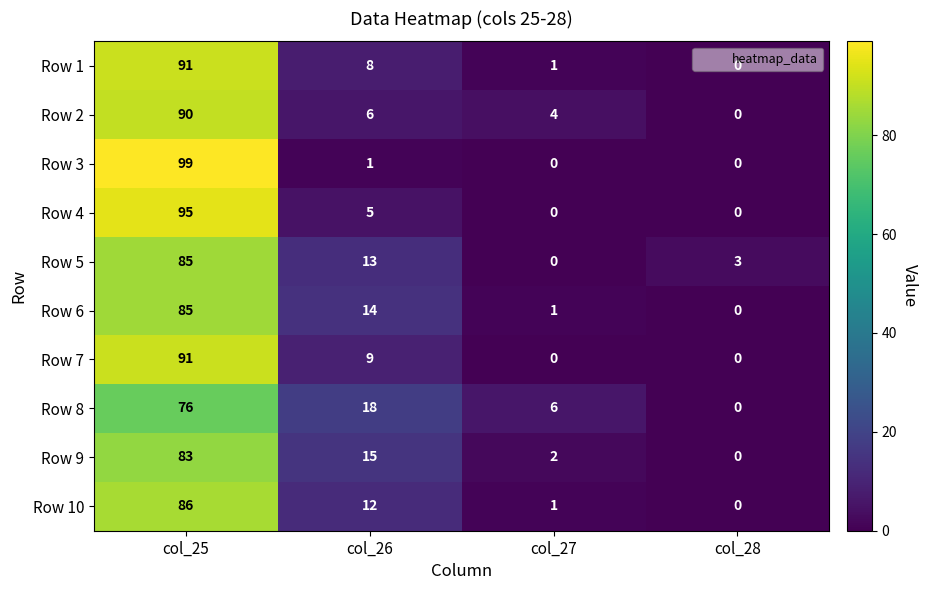

Is it true that Row 4 equals -66 at col_28?

False